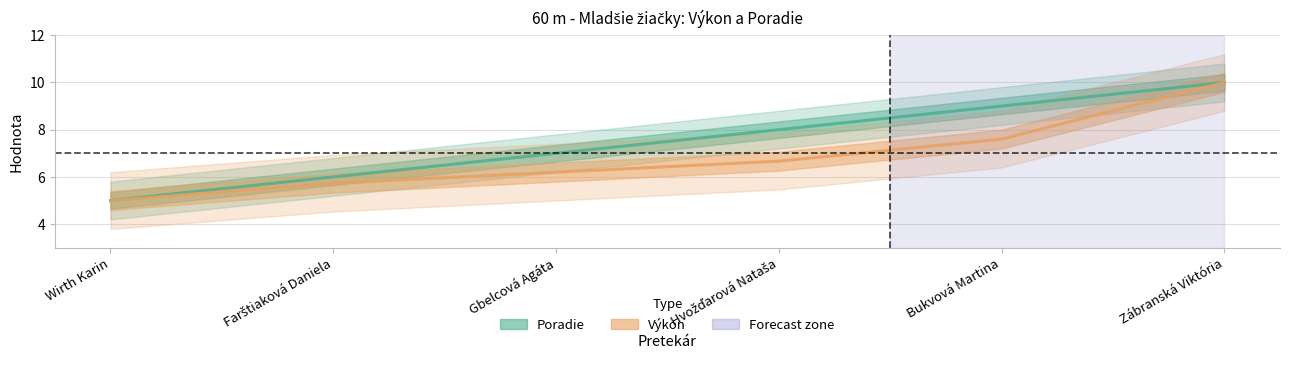

How many lines are shown in the chart?

2